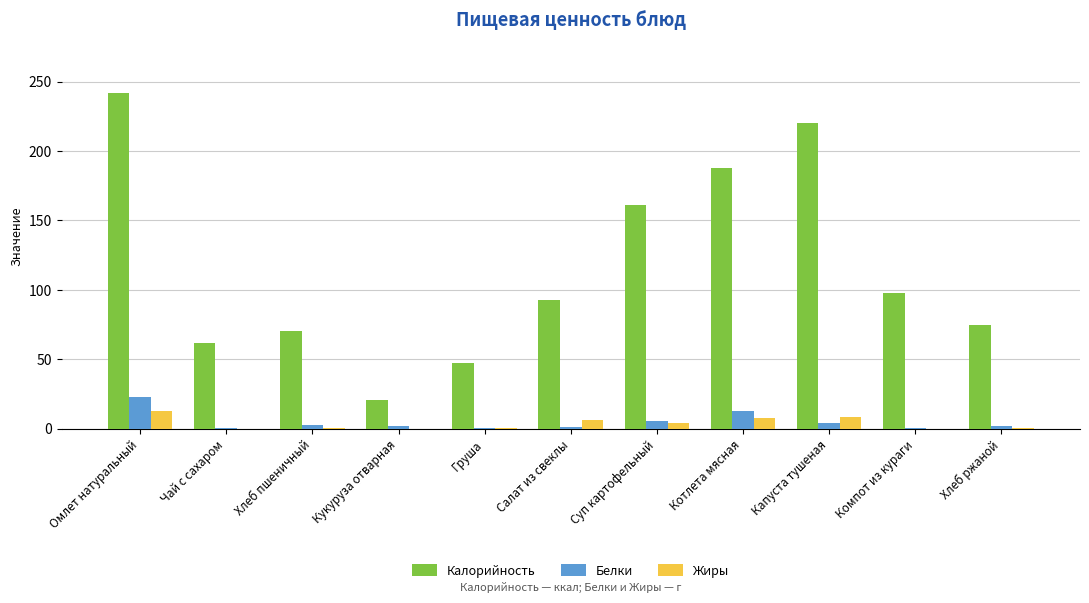

What is the highest value of the Жиры series?

12.8